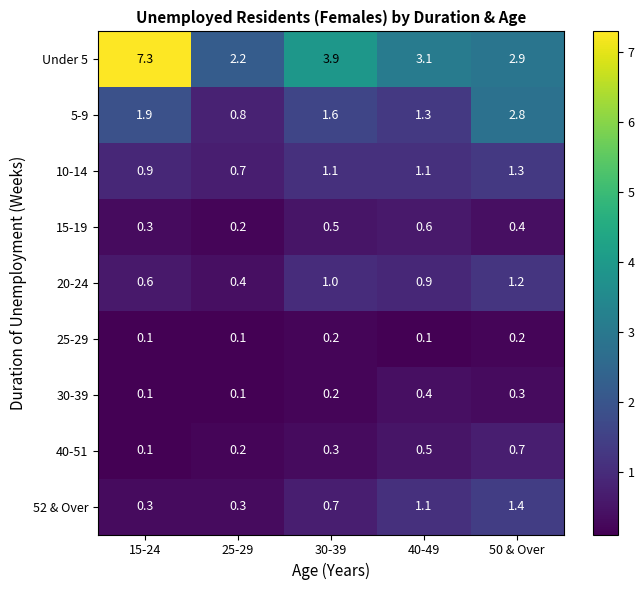

What is the lowest value of the 5-9 series?

0.8